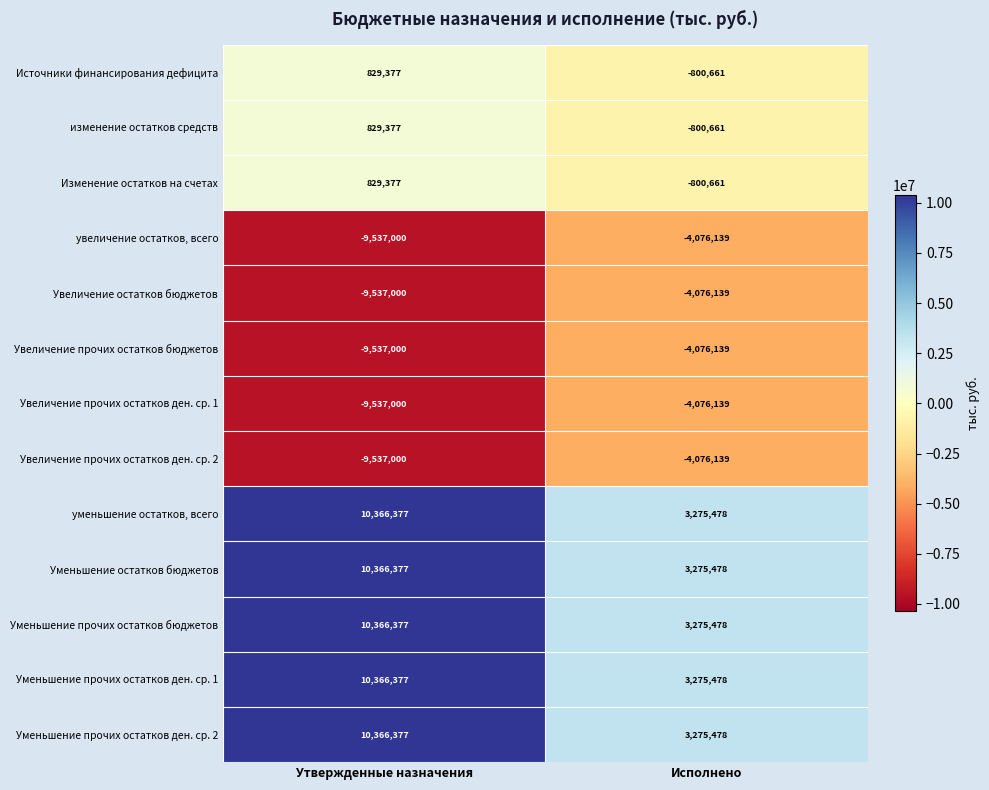

What is the sum of the Уменьшение прочих остатков бюджетов values at Исполнено and Утвержденные назначения?

13641855